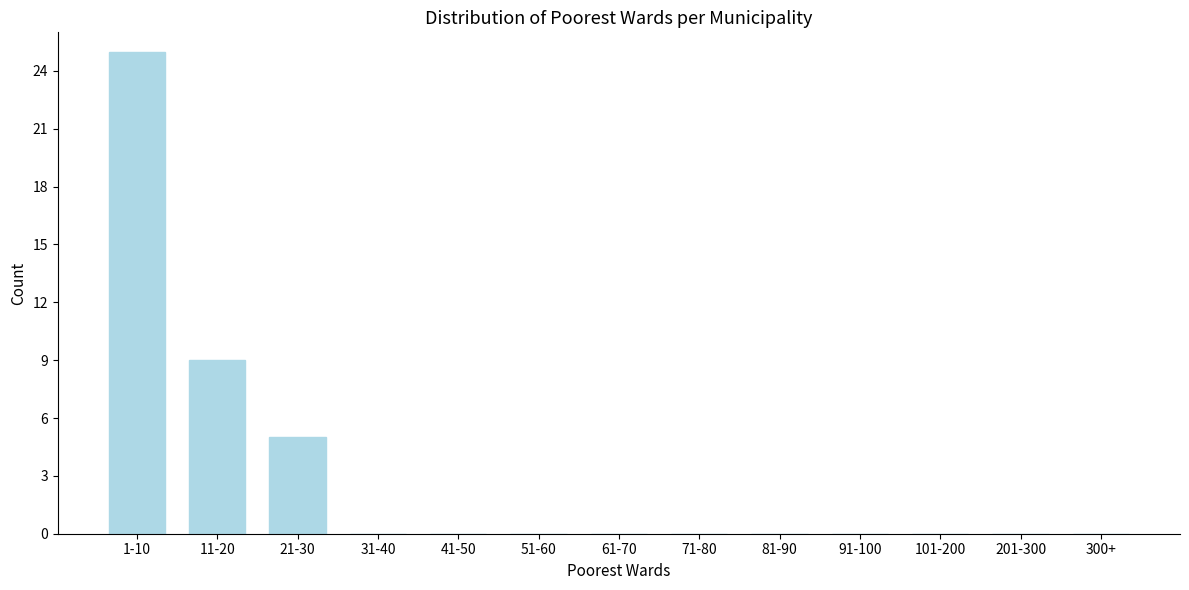

Reading right to left, what are all the values shown in this chart?

300+=0	201-300=0	101-200=0	91-100=0	81-90=0	71-80=0	61-70=0	51-60=0	41-50=0	31-40=0	21-30=5	11-20=9	1-10=25